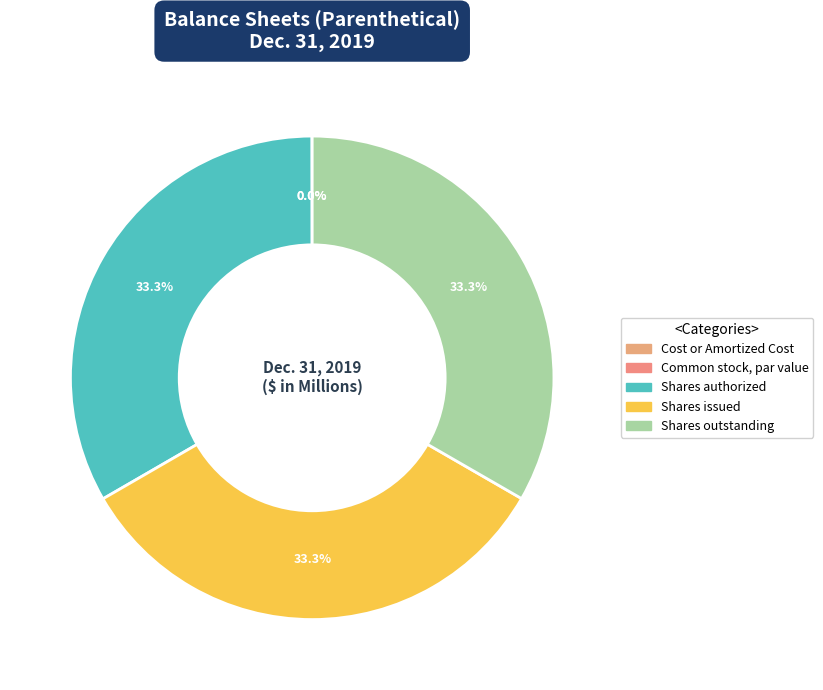

To the nearest percent, what percentage of the pie is Shares outstanding?

33%